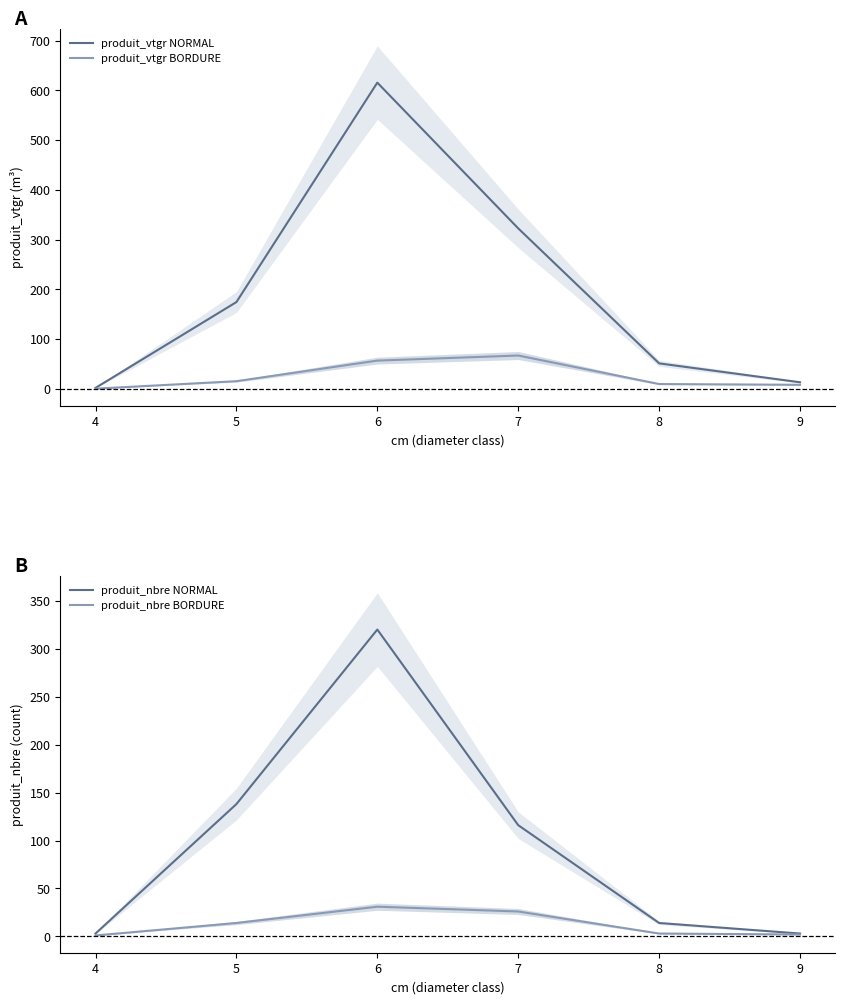

True or false: produit_vtgr BORDURE and produit_vtgr NORMAL cross at least once.

False